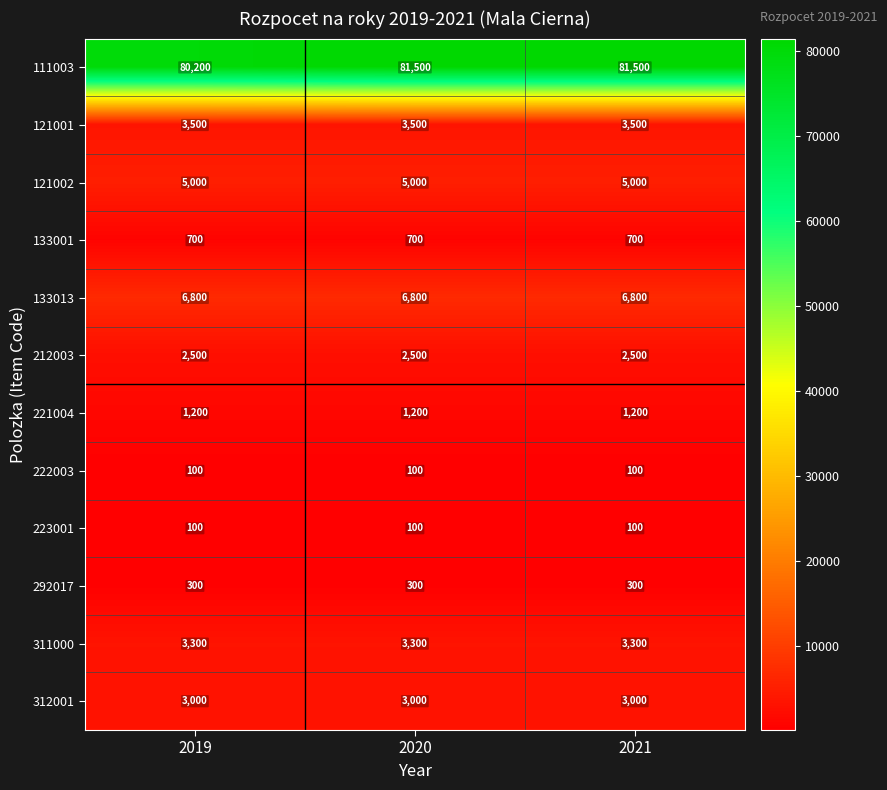

Which series has the largest total across all categories?

111003